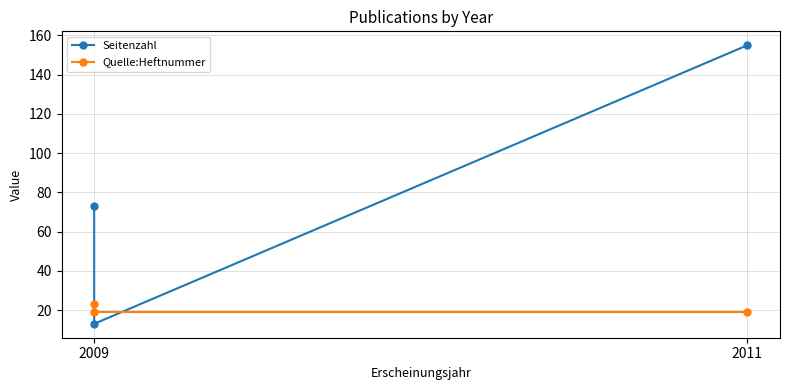

What is the average value of the Seitenzahl series?

80